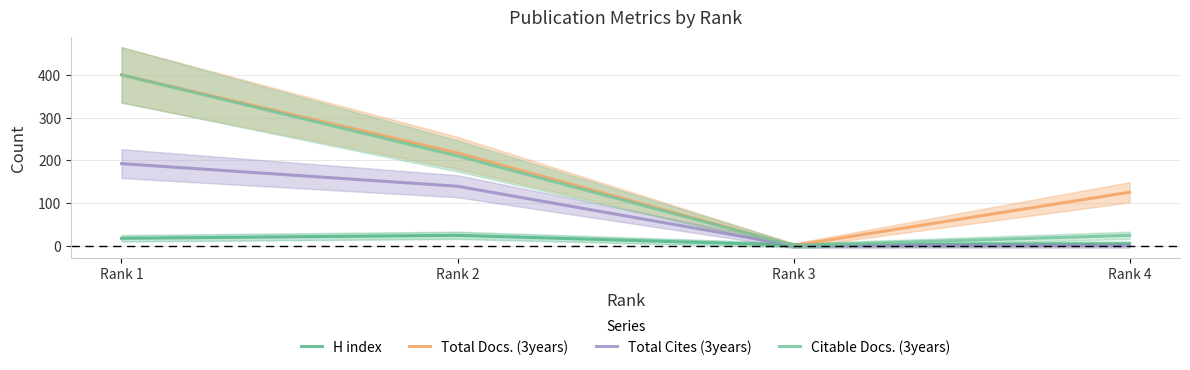

True or false: Total Docs. (3years) has more than 0 interior local peaks.

False